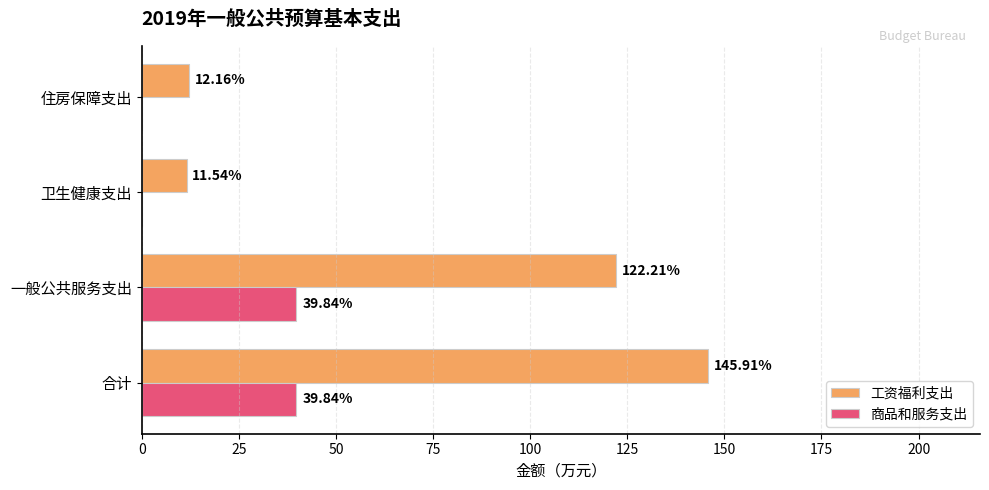

What is the sum of the 商品和服务支出 values at 卫生健康支出 and 一般公共服务支出?

39.8